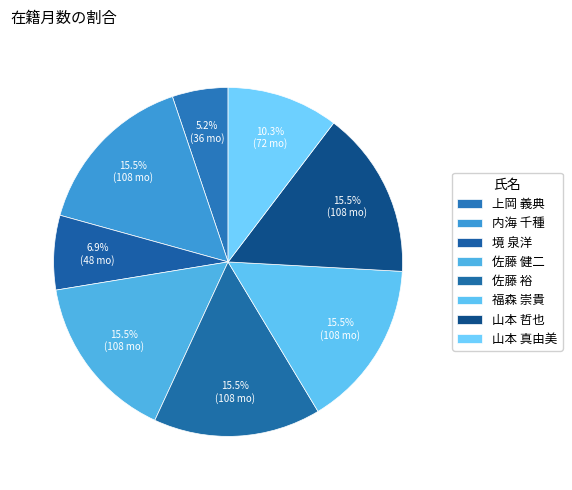

Rank the categories by value from lowest to highest.

上岡 義典, 境 泉洋, 山本 真由美, 内海 千種, 佐藤 健二, 佐藤 裕, 福森 崇貴, 山本 哲也